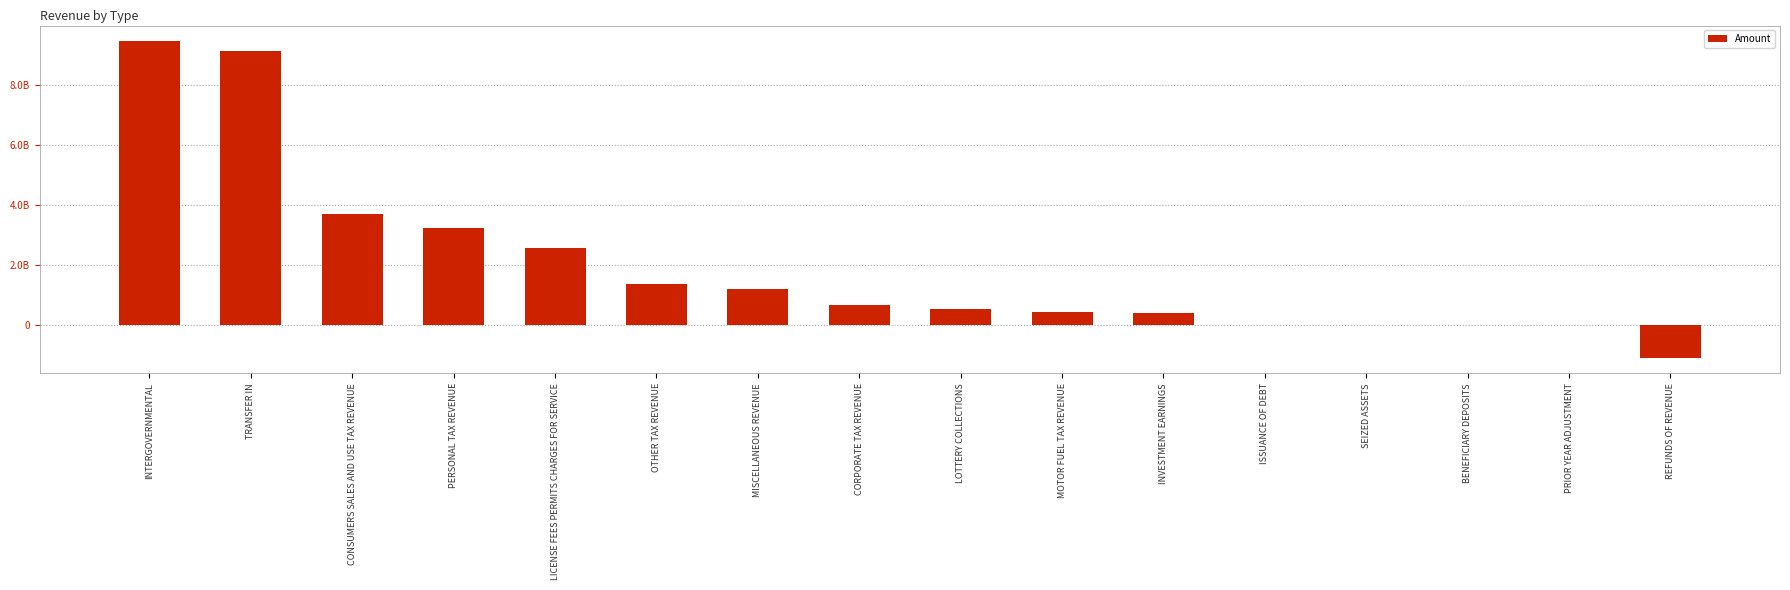

Read the value at PRIOR YEAR ADJUSTMENT.

-327.0